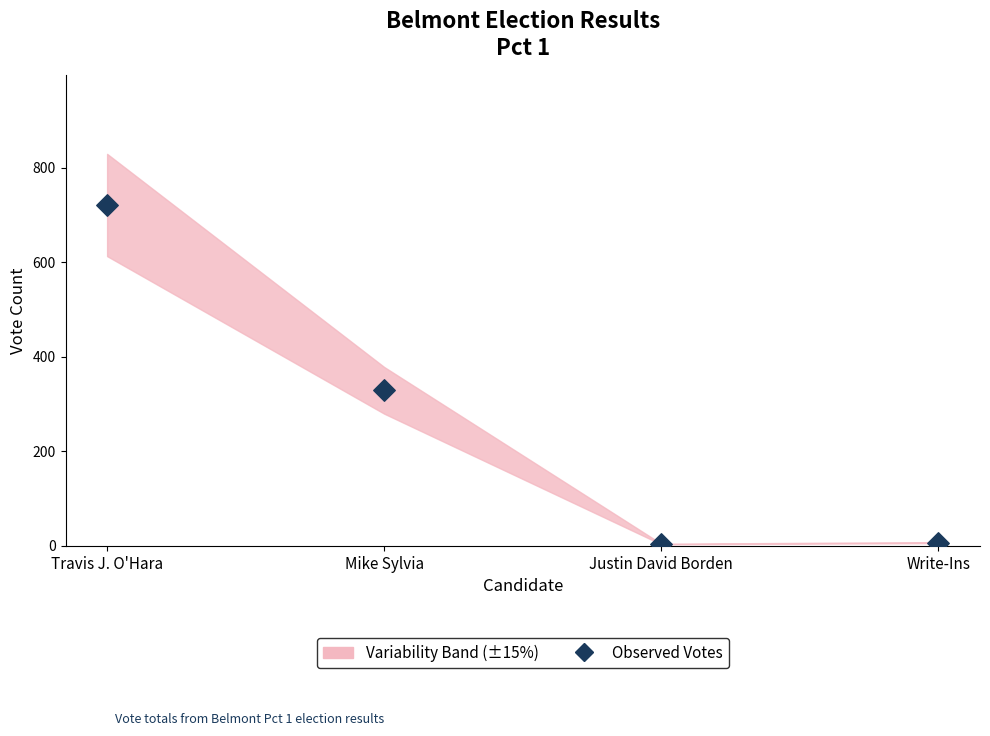

What Y value in the scatter plot is closest to 362?

329